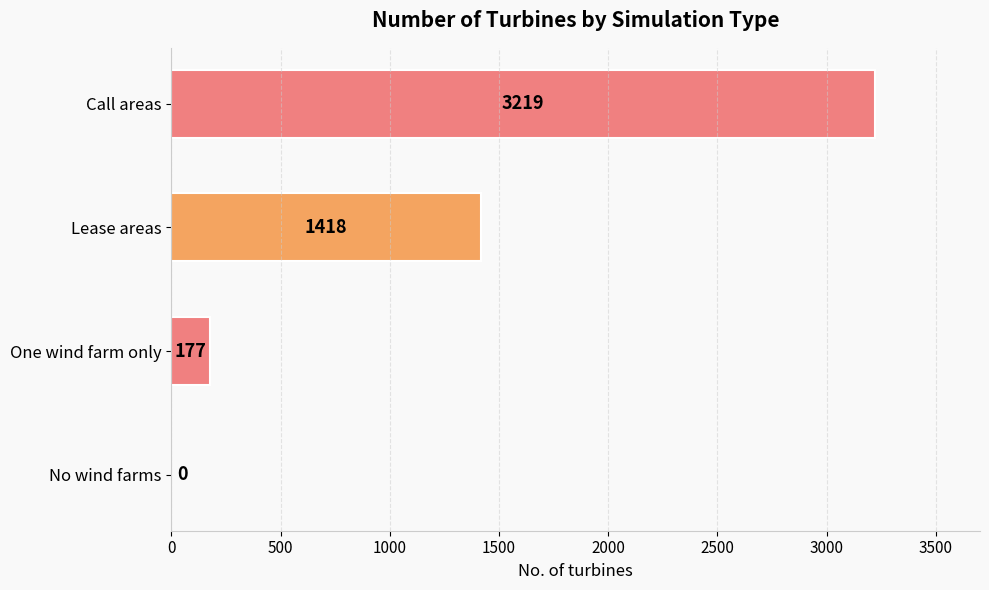

Where is the data nearest to the value 1609?

Lease areas